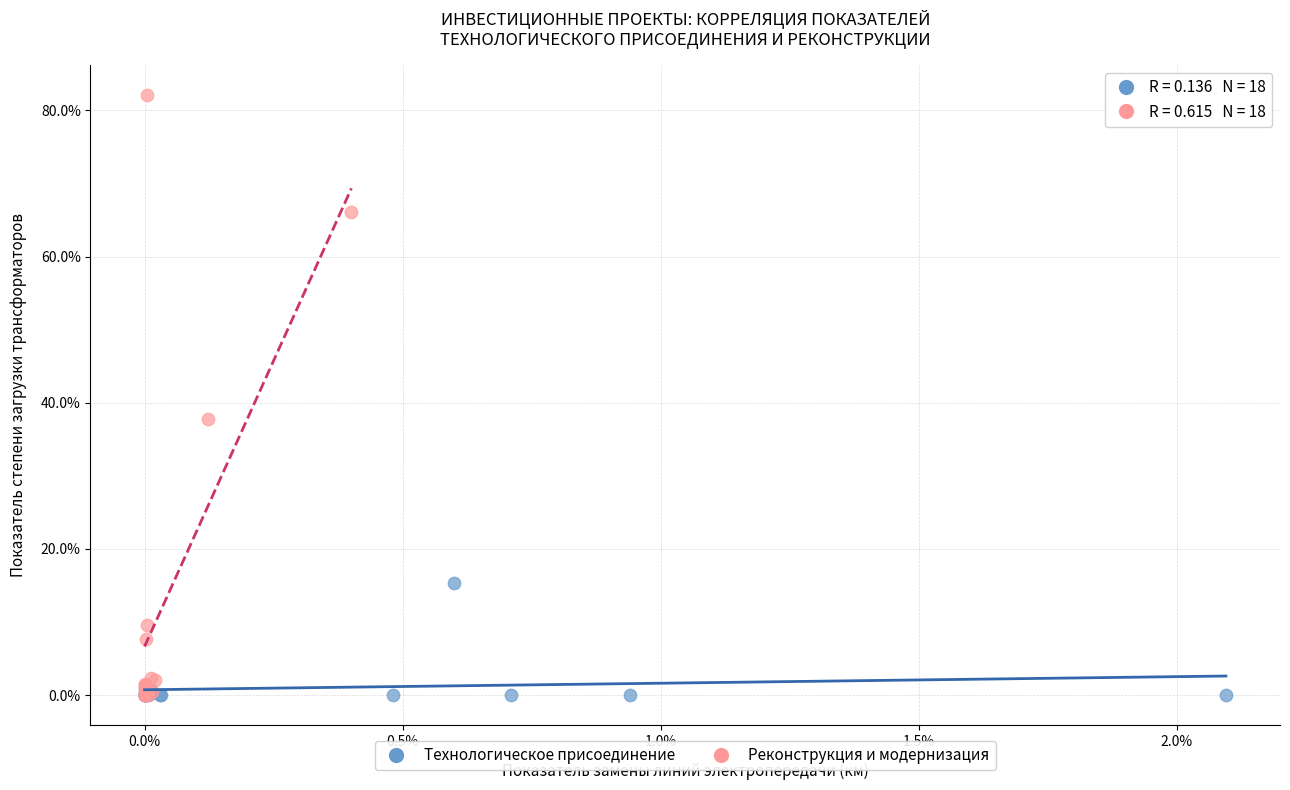

Which series has the largest Y range (max minus min)?

Реконструкция и модернизация